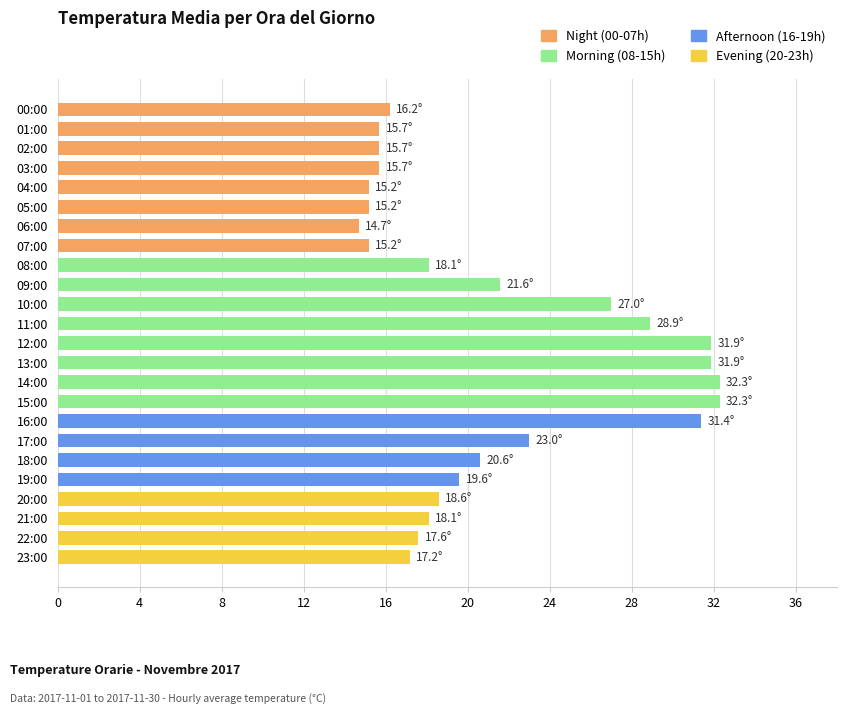

What is the difference between the maximum and minimum values?

17.6